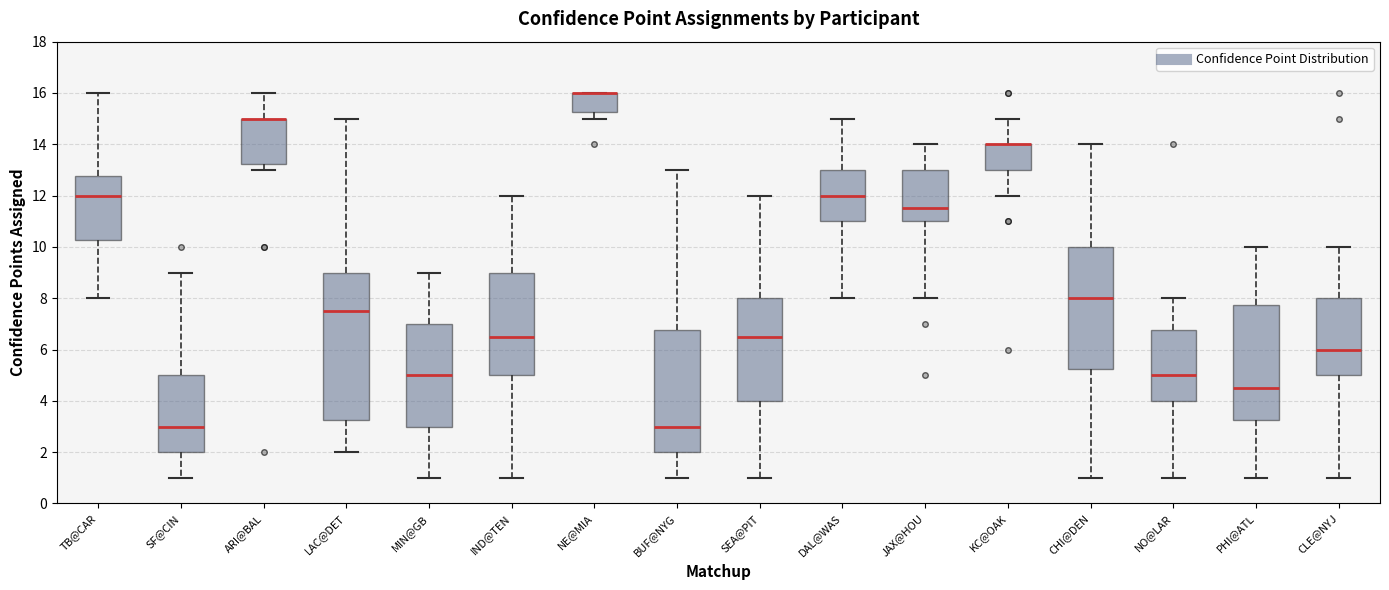

Comparing the boxes themselves (not the whiskers), which one is the tallest?

LAC@DET